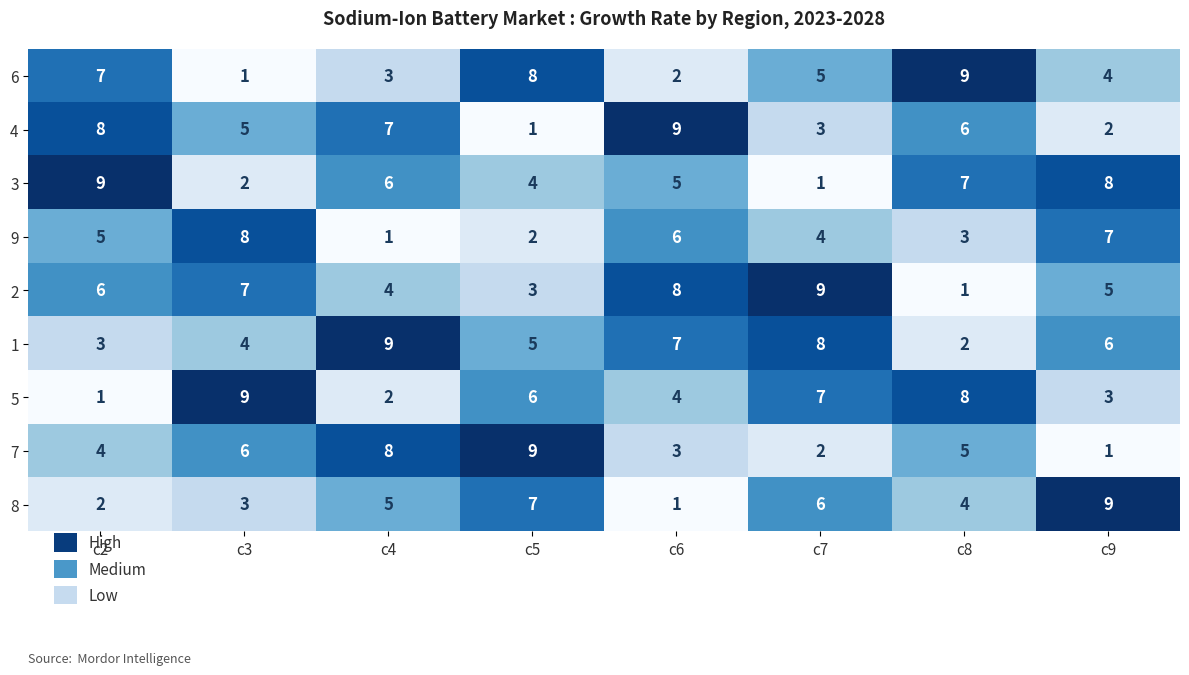

What is the difference between the second highest and minimum values in the 3 series?

7